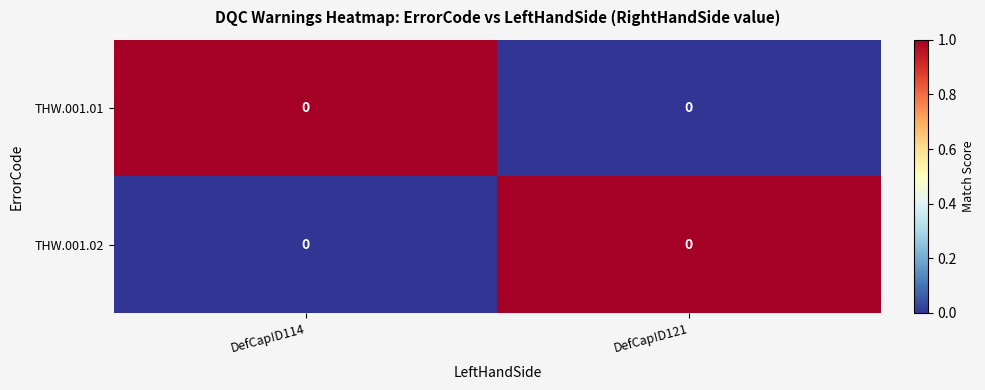

True or false: THW.001.01 has a value of 0 at DefCap!D121.

True